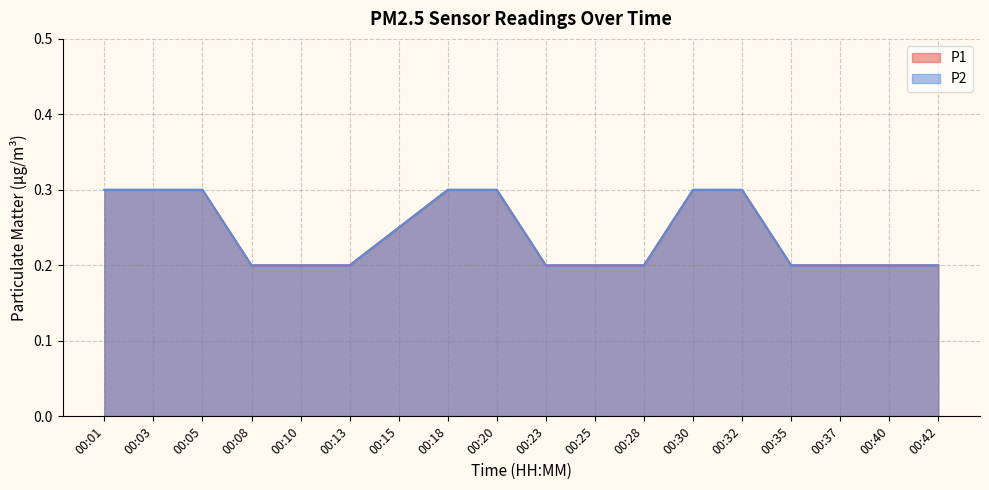

Rank the series at 00:32 from highest to lowest value.

P1, P2